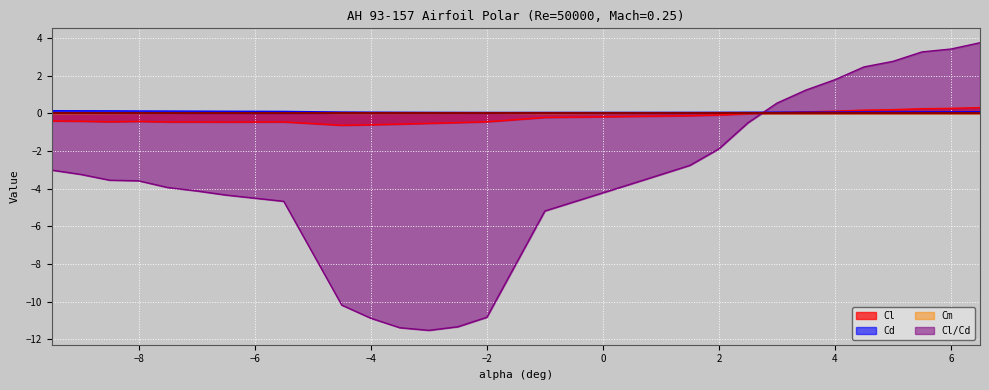

The Cd series shows 0.1 at -7.5. True or false?

True